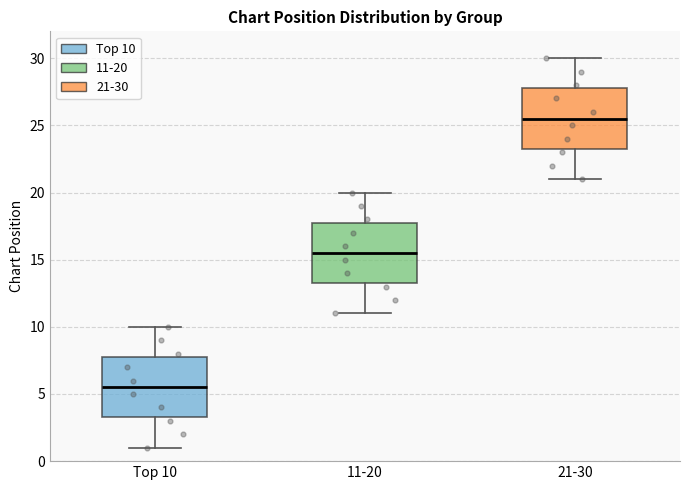

Reading left to right, read every box against the y-axis: the position of its median line, the range the box covers, and the ends of its whiskers. The values are not printed on the chart, so give them approximately, as read against the axis.

Top 10: median 5.5, box 3.5 to 8.0, whiskers 1.0 to 10.0
11-20: median 15.5, box 13.5 to 18.0, whiskers 11.0 to 20.0
21-30: median 25.5, box 23.5 to 28.0, whiskers 21.0 to 30.0